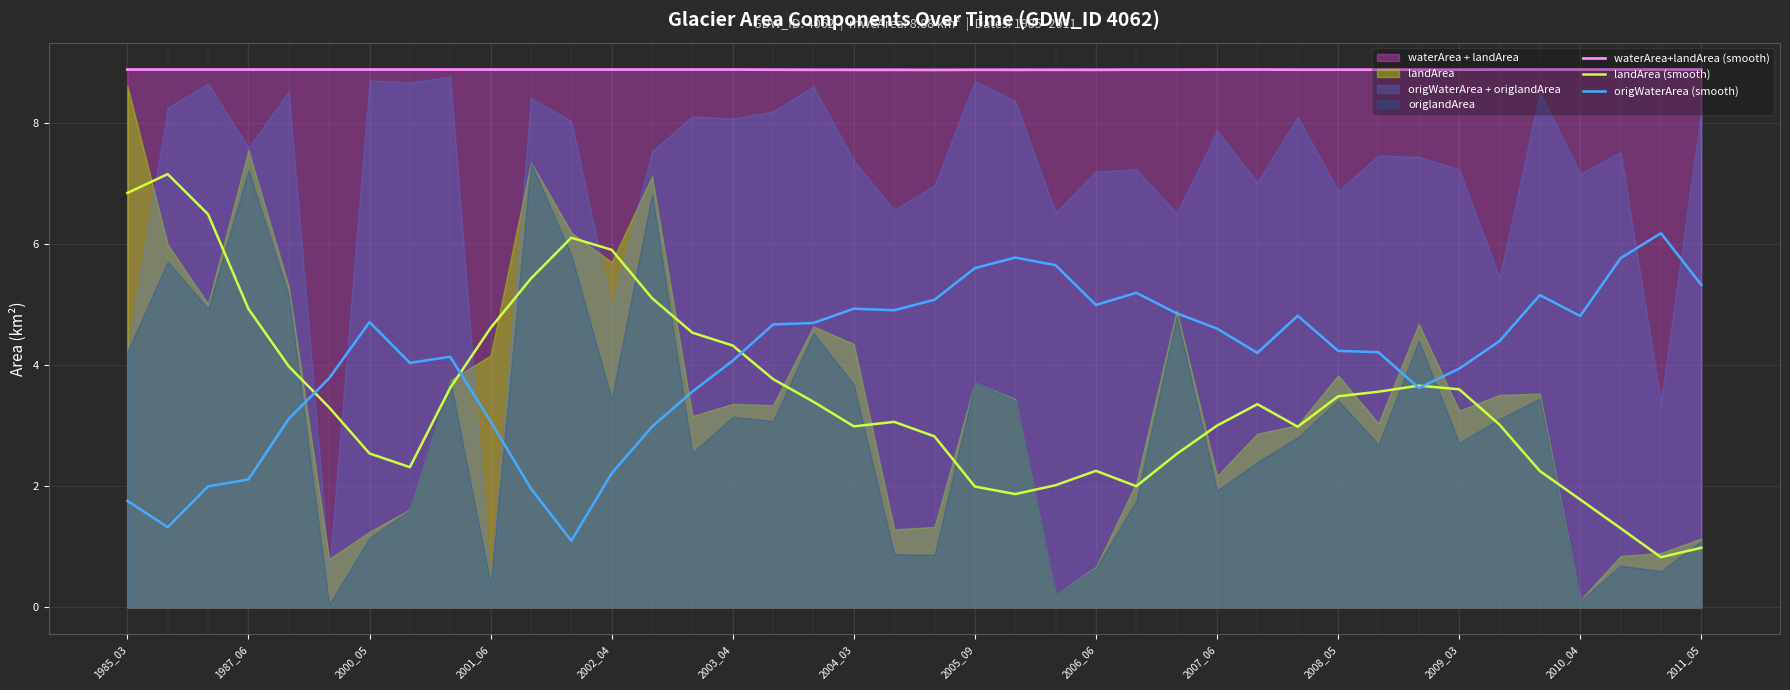

What value does the waterArea+landArea (smooth) series have at 1987_06?

8.9